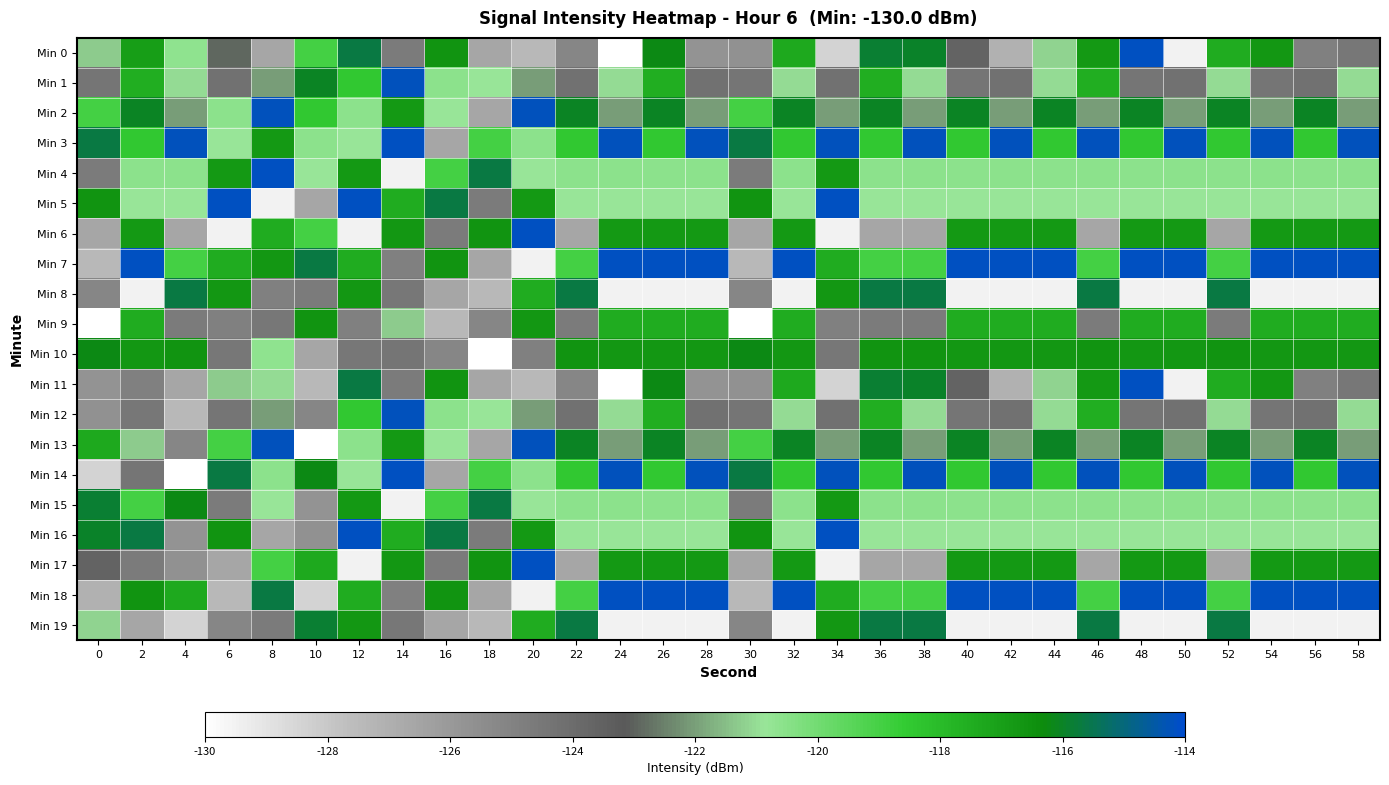

List the series in order of their peak value, highest first.

Min 0, Min 3, Min 4, Min 5, Min 6, Min 7, Min 11, Min 14, Min 16, Min 17, Min 18, Min 1, Min 2, Min 12, Min 13, Min 8, Min 15, Min 19, Min 10, Min 9